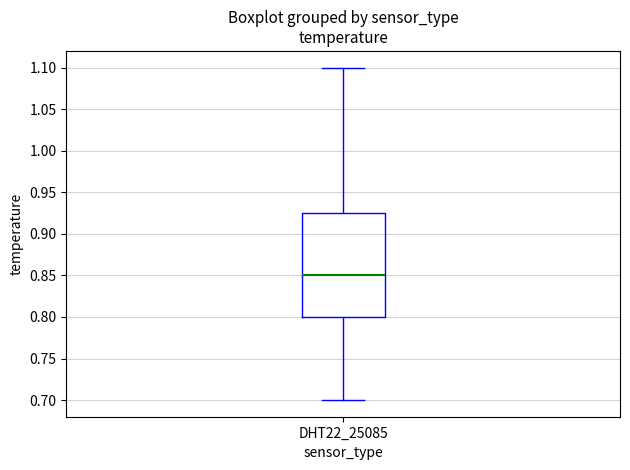

Transcribe this box plot: give where the median line is, the range the box spans, and where the two whiskers end, as read against the y-axis. The values are not printed on the chart, so give them approximately, as read against the axis.

median 0.850, box 0.800 to 0.925, whiskers 0.700 to 1.100